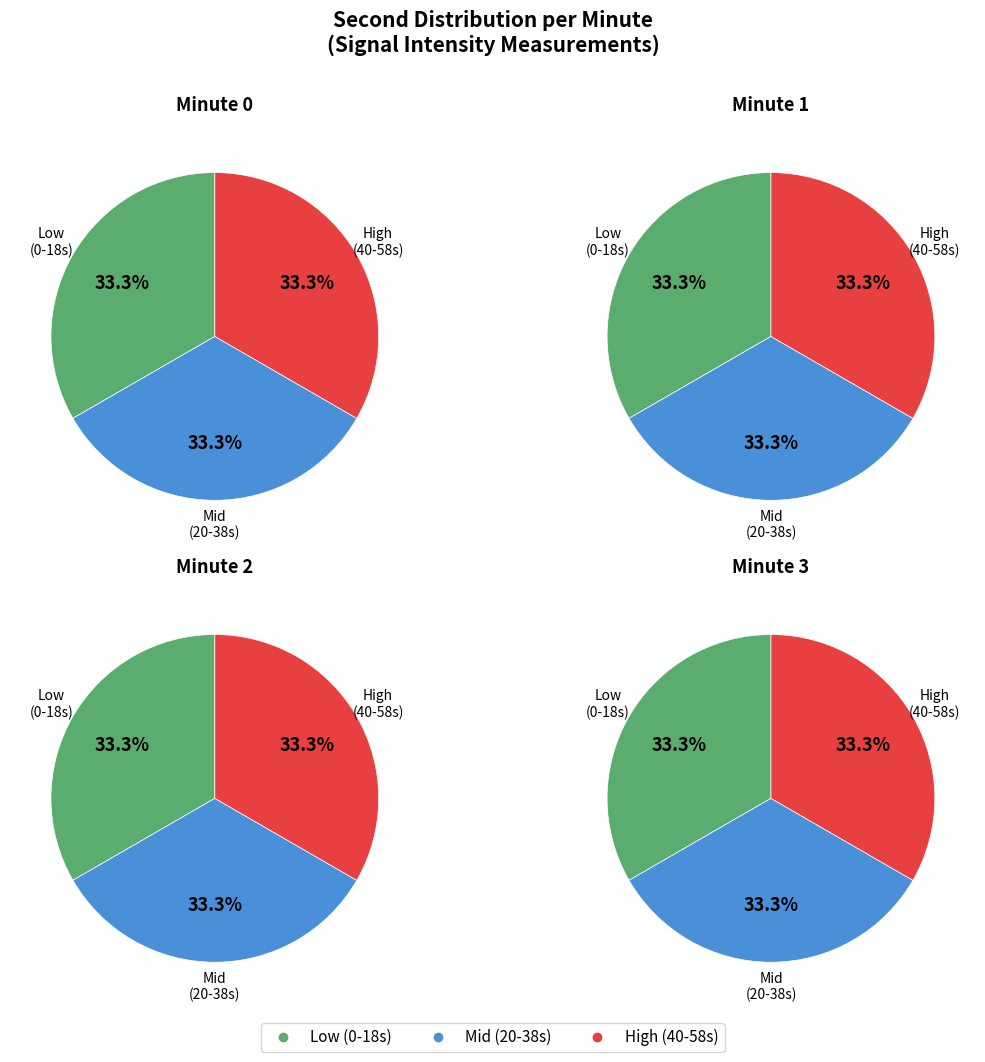

How many slices are in this pie chart?

12